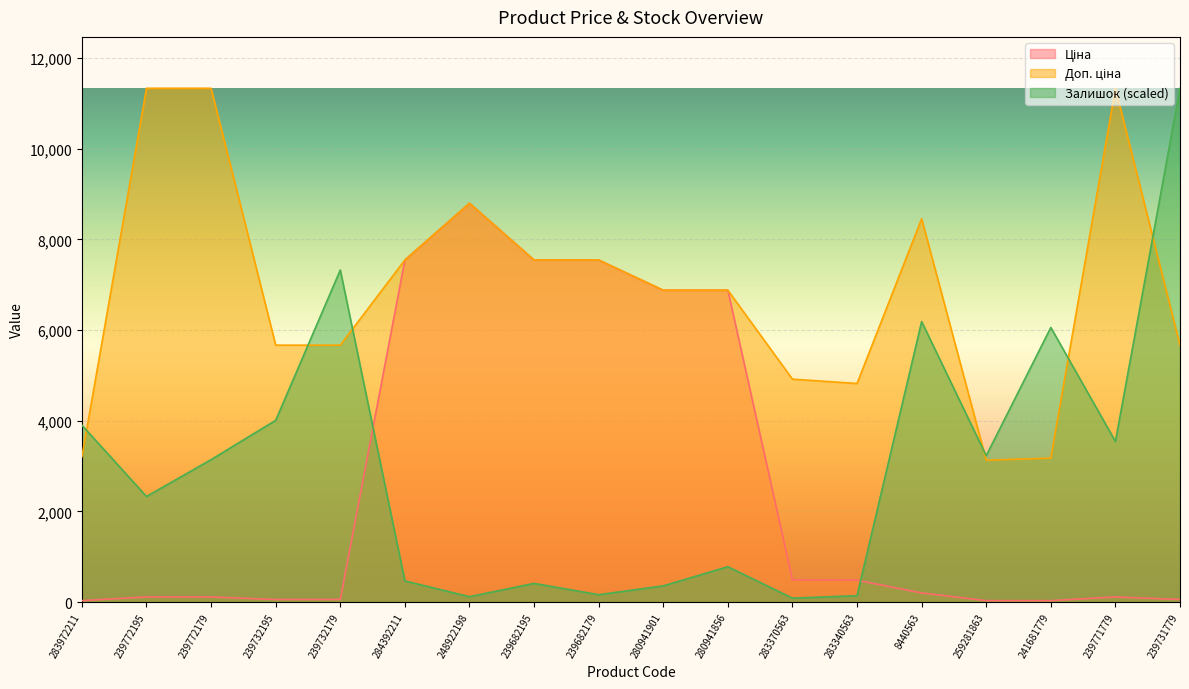

What is the difference between the highest and lowest values at 239772179?

11220.7